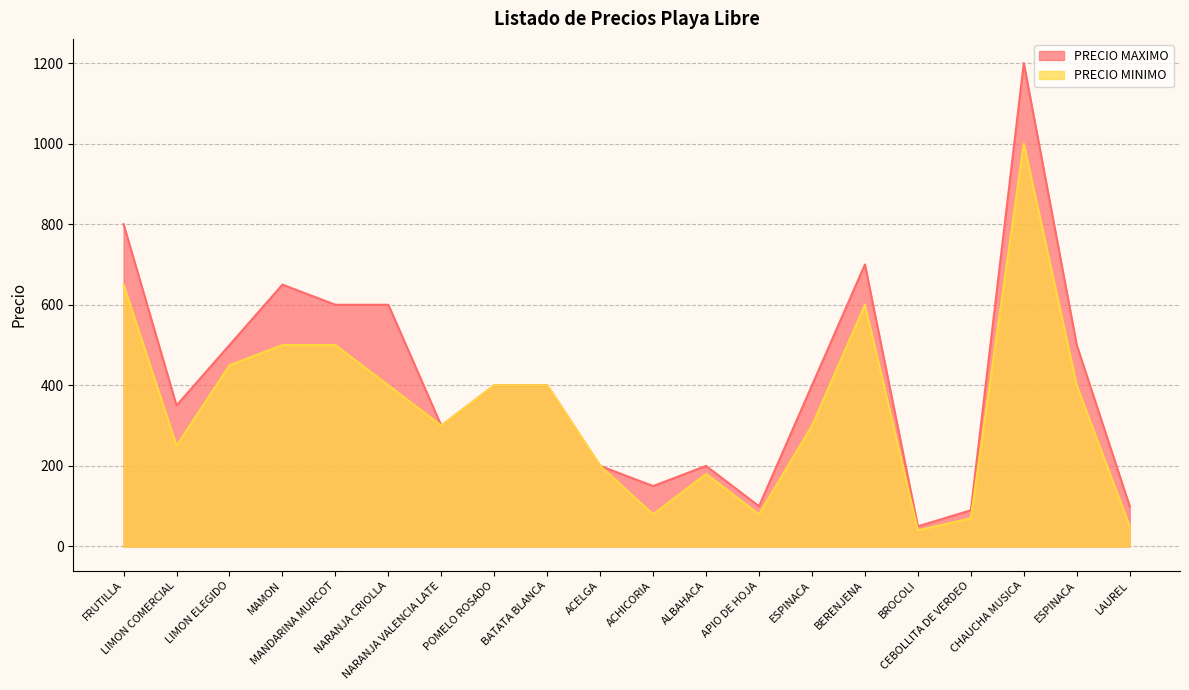

At which label does PRECIO MAXIMO reach its peak?

CHAUCHA MUSICA